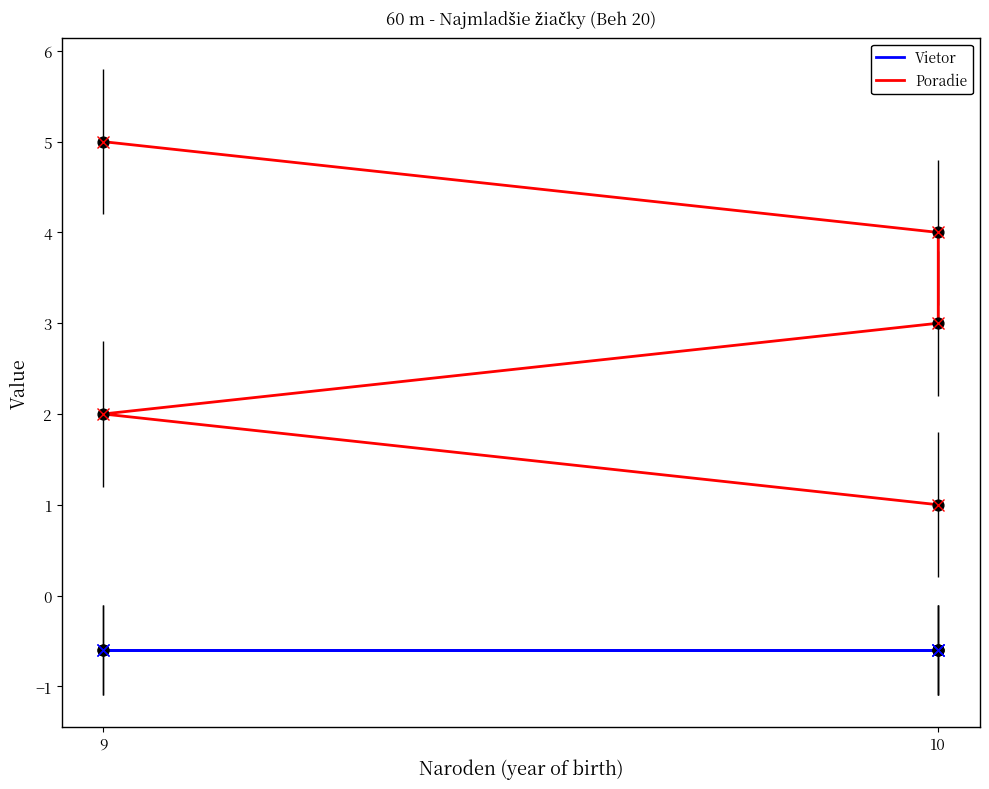

What are all the series names shown in the legend?

Vietor, Poradie